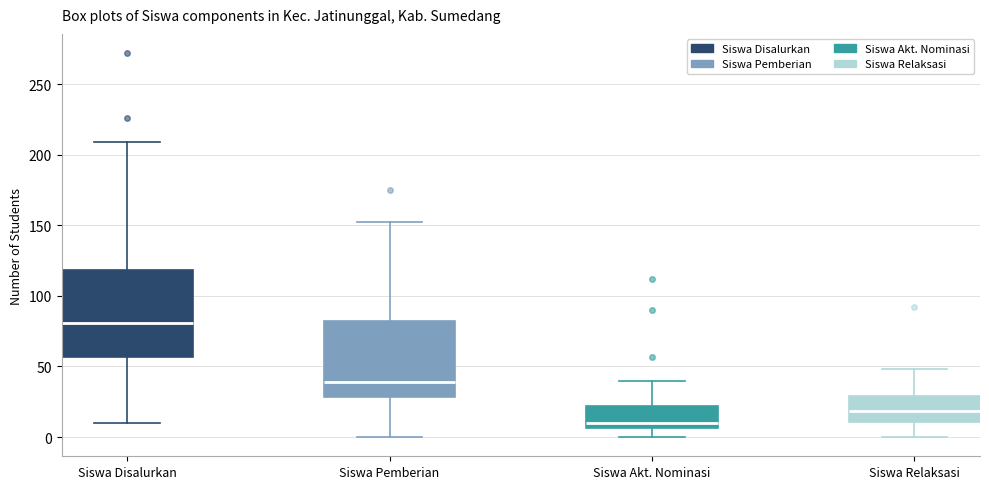

Reading left to right, transcribe this box plot: for each box, give where its median line is, the range the box spans, and where its two whiskers end, as read against the y-axis. The values are not printed on the chart, so give them approximately, as read against the axis.

Siswa Disalurkan: median 80, box 55 to 120, whiskers 10 to 210
Siswa Pemberian: median 40, box 30 to 80, whiskers 0 to 150
Siswa Akt. Nominasi: median 10, box 5 to 20, whiskers 0 to 40
Siswa Relaksasi: median 20, box 10 to 30, whiskers 0 to 50